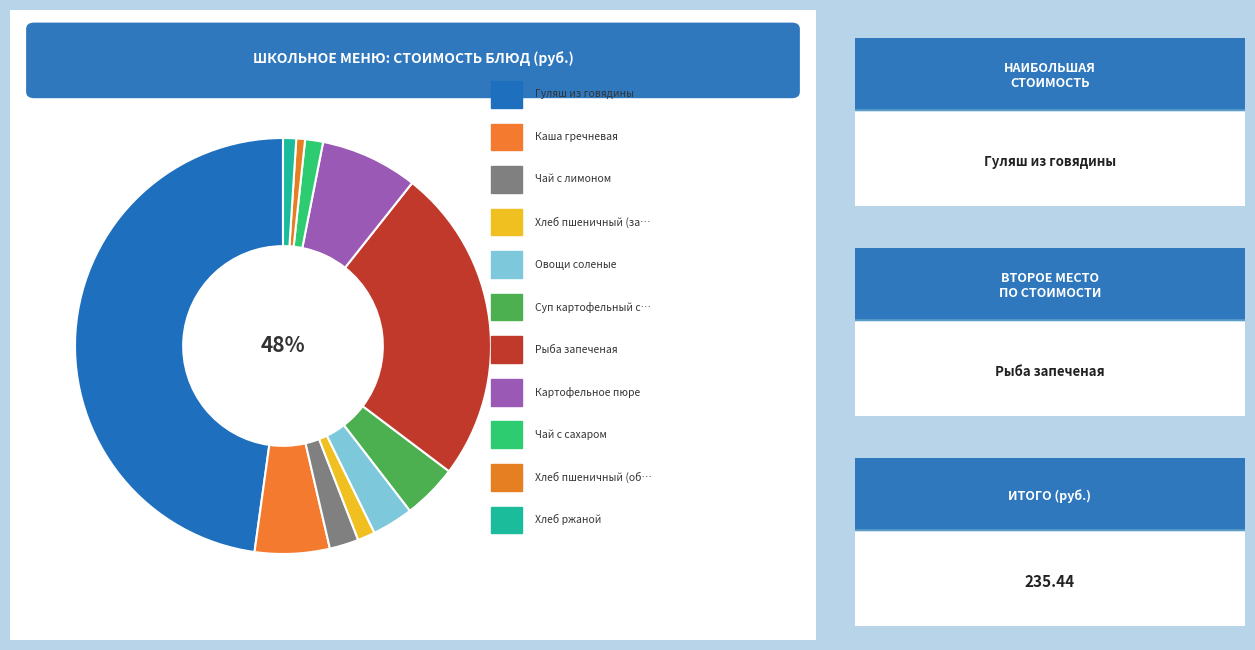

What percentage is the Суп картофельный с лапшой slice, to the nearest percent?

4%